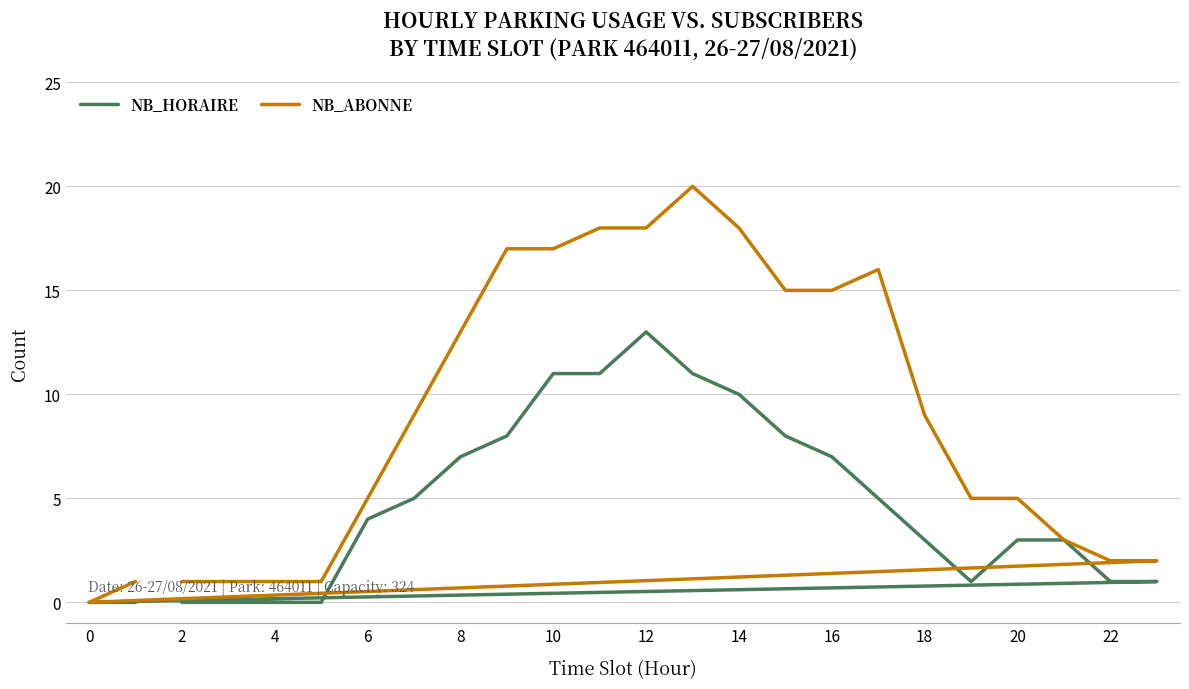

Rank the series at 10 from highest to lowest value.

NB_ABONNE, NB_HORAIRE